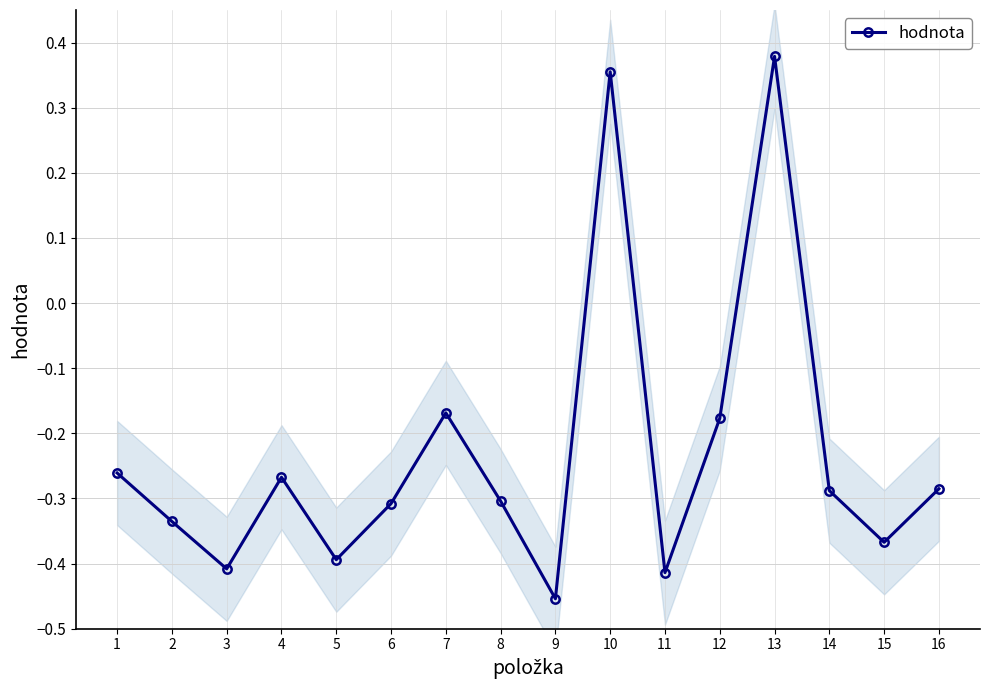

Reading left to right, what are all the values shown in this chart?

-0.3	-0.3	-0.4	-0.3	-0.4	-0.3	-0.2	-0.3	-0.5	0.4	-0.4	-0.2	0.4	-0.3	-0.4	-0.3